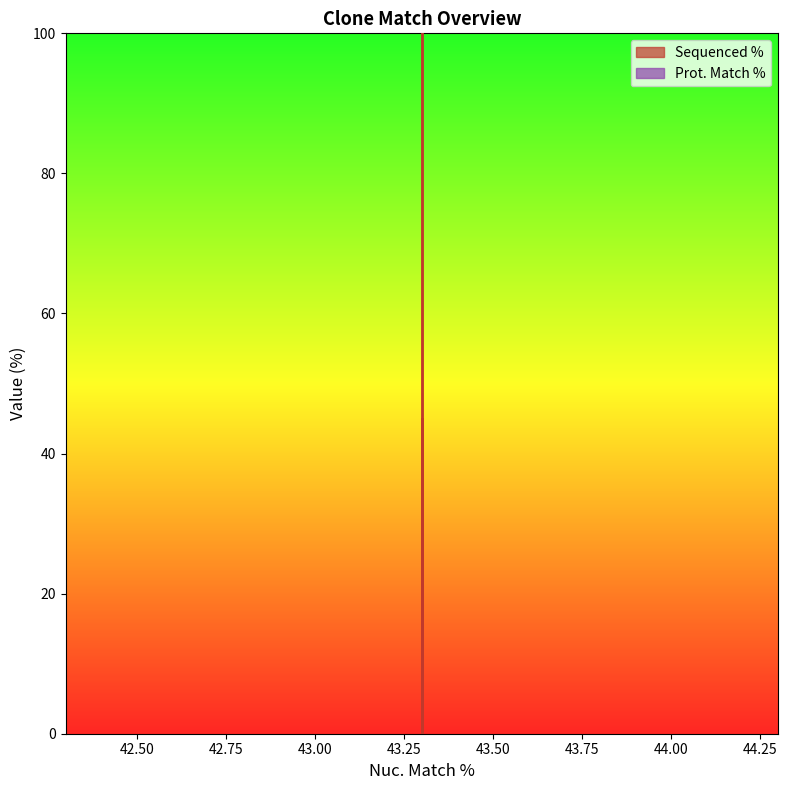

Which has a higher value, 43.3 or 43.3?

43.3